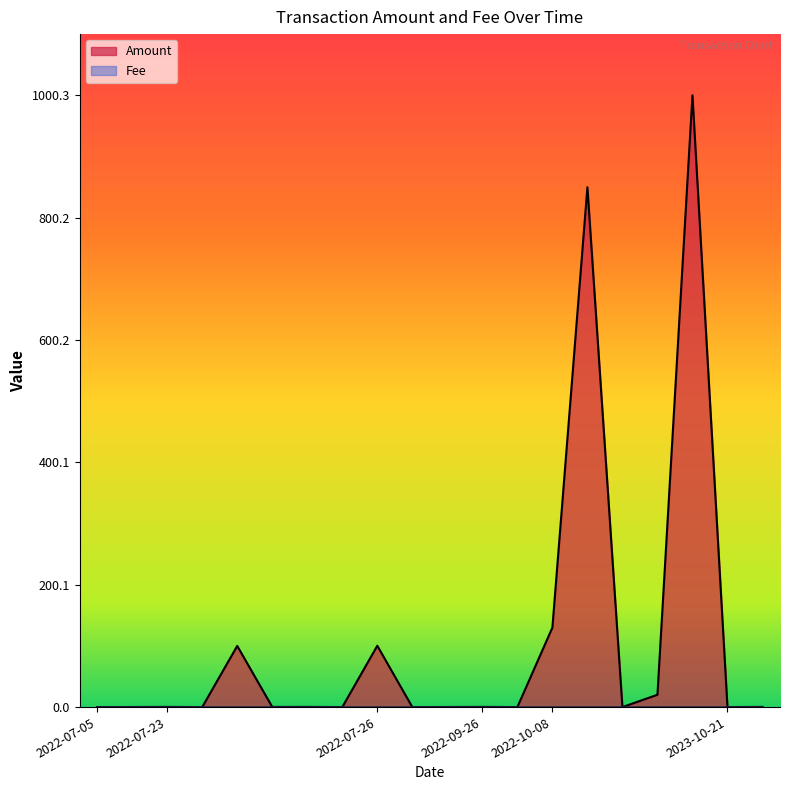

What is the difference between the maximum and minimum values in the Amount series?

1000.3